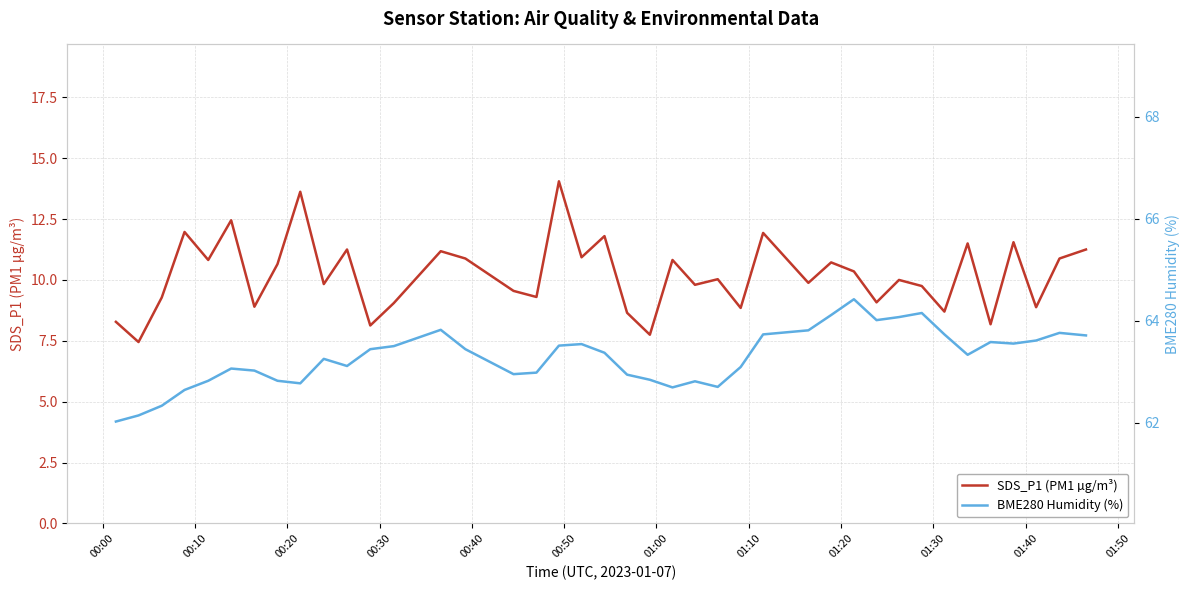

Which series has the largest total across all categories?

BME280 Humidity (%)